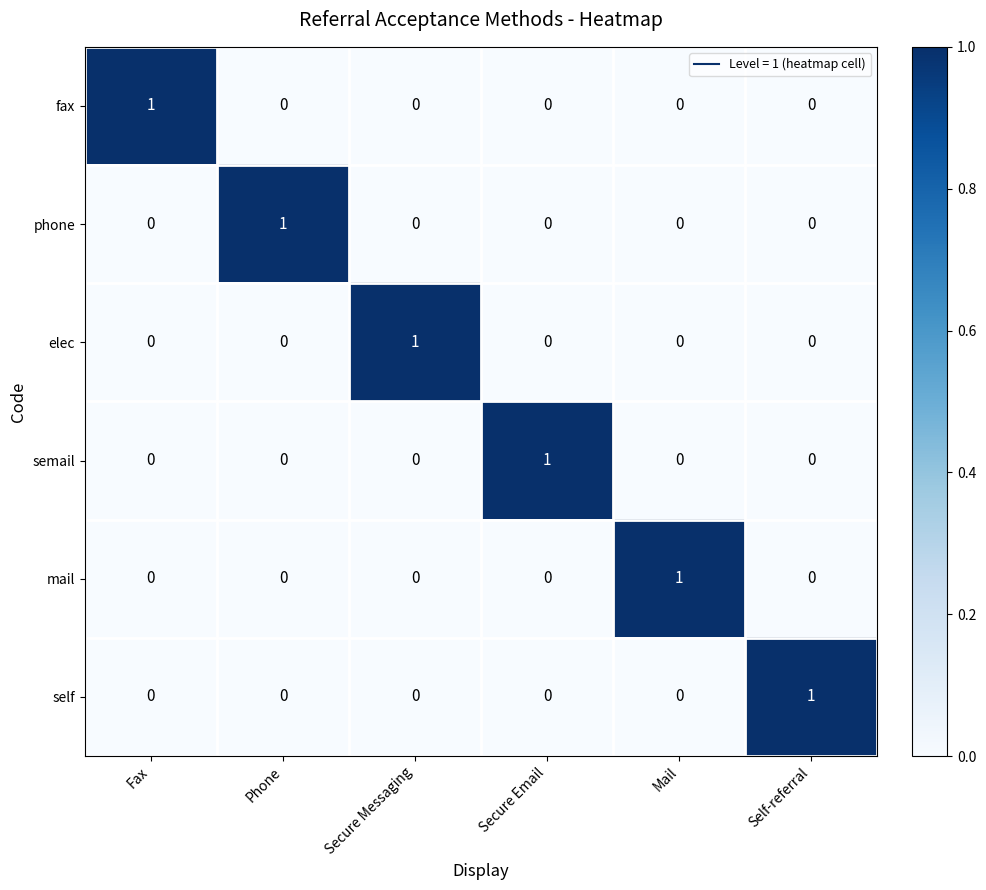

What is the difference between the highest and lowest values at Fax?

1